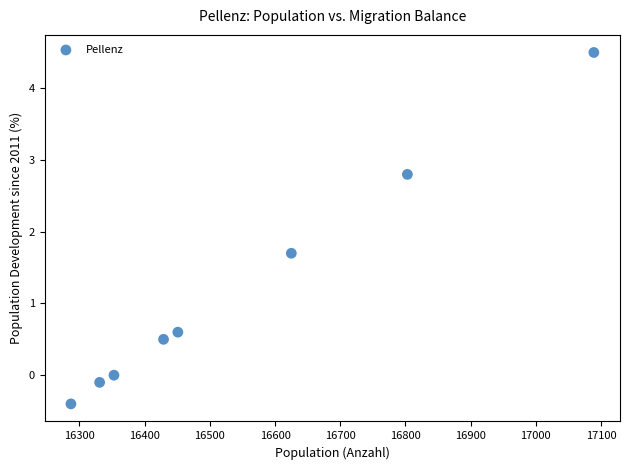

What is the range of X values (max minus min)?

802.0